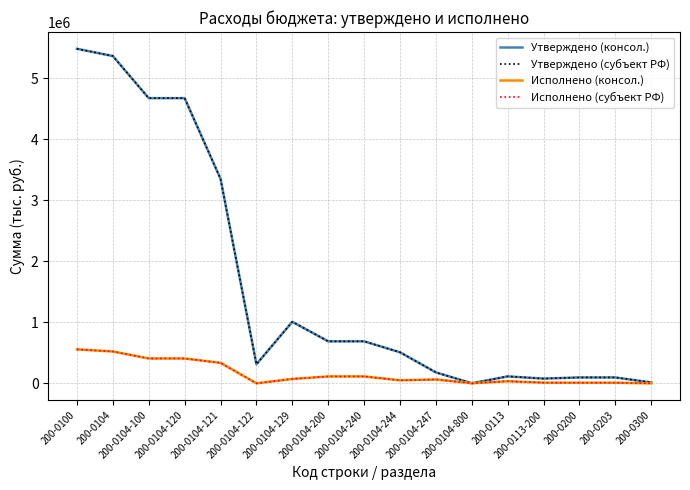

Does the chart display data point markers on the line(s)?

No